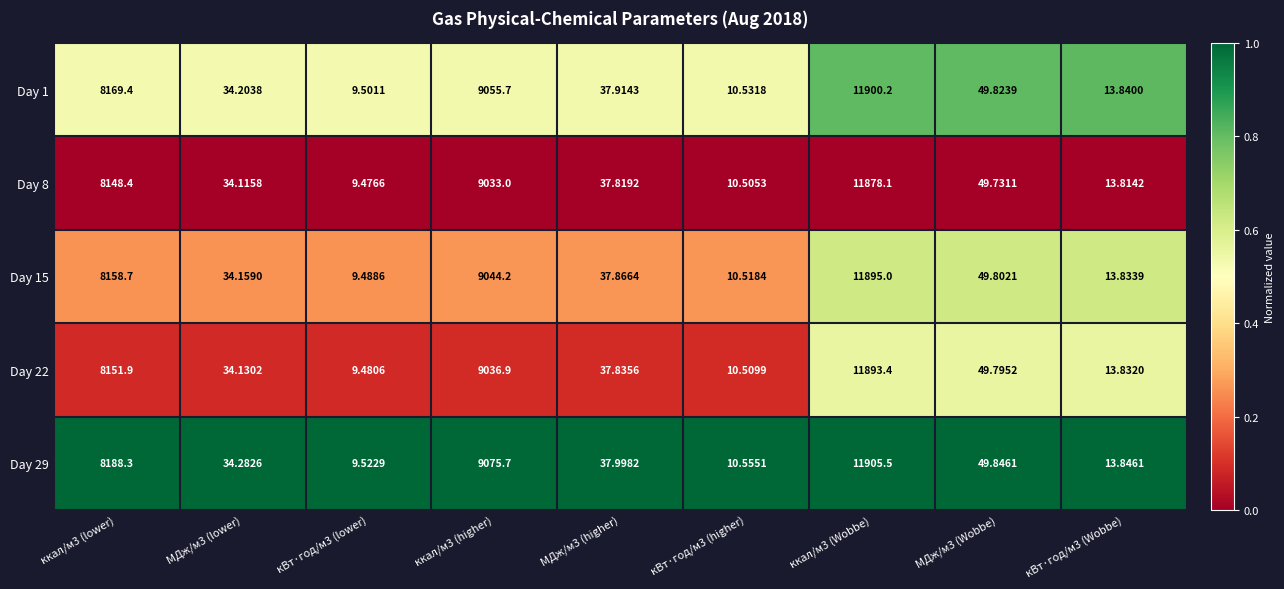

Is the value of Day 29 at ккал/м3 (Wobbe) greater than the value of Day 8 at кВт·год/м3 (lower)?

Yes